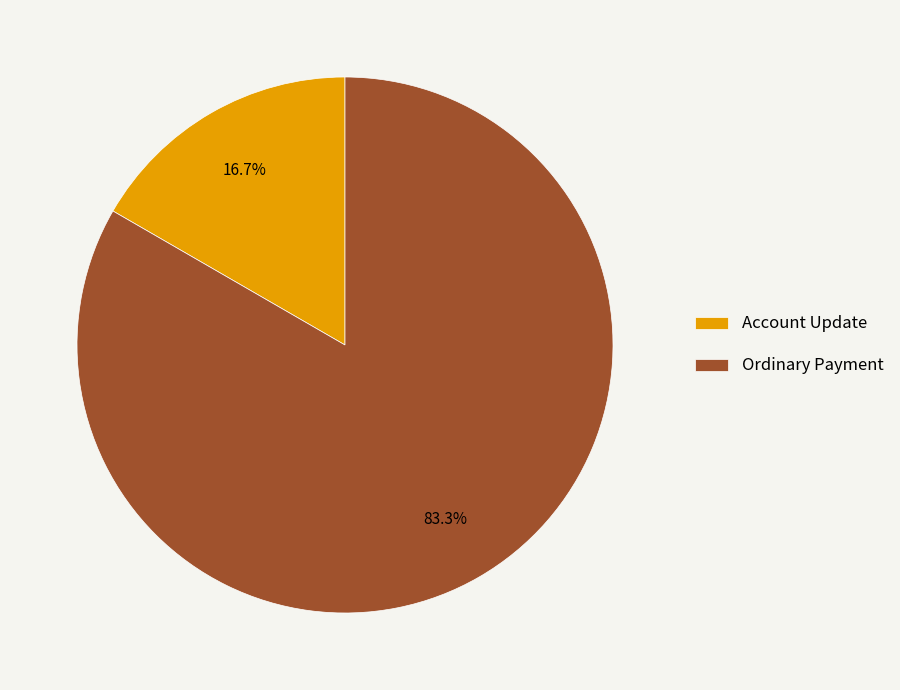

Is there a majority slice in this chart?

Yes